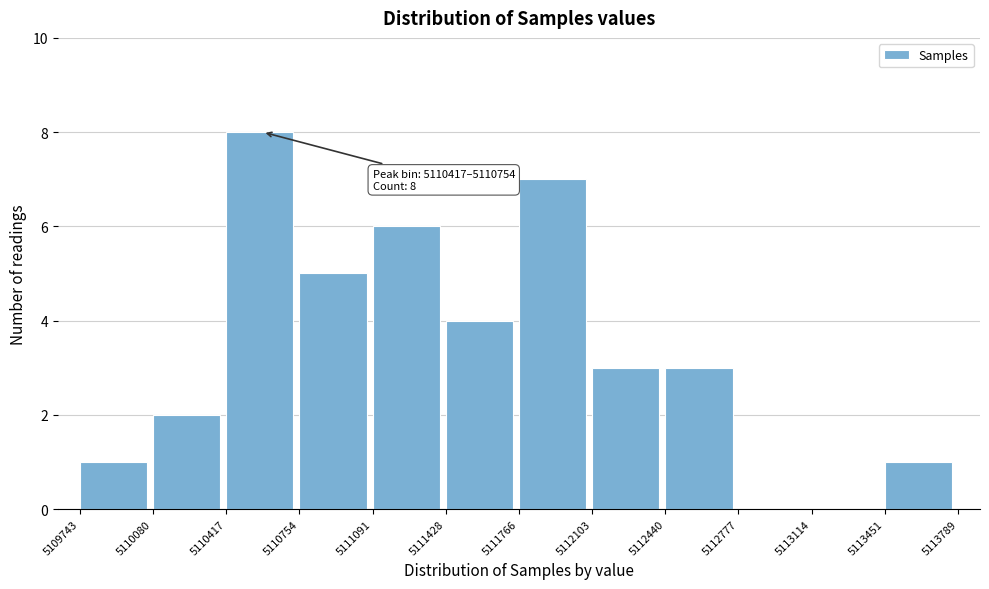

Which range on the x-axis has the tallest bar?

5110417 to 5110754